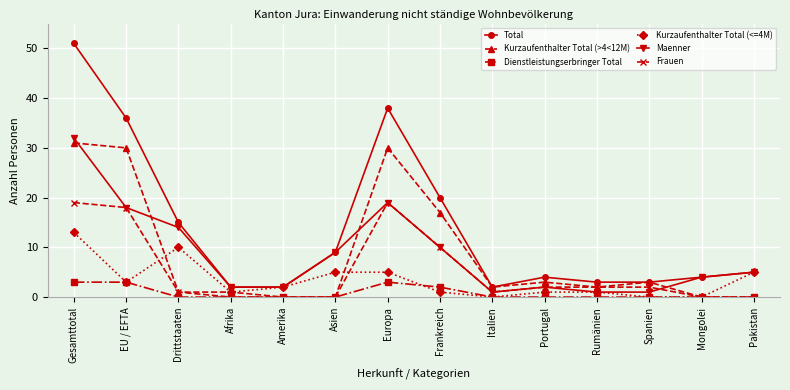

At which category is the sum across all series the highest?

Gesamttotal